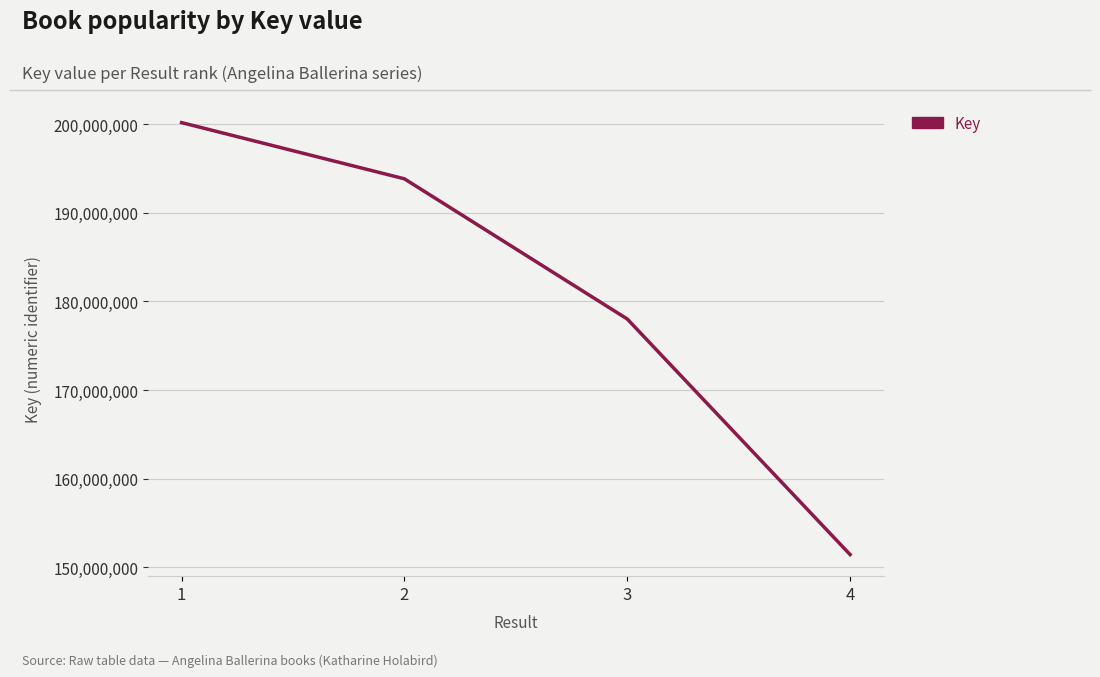

What is the difference between the maximum and minimum values?

48727154